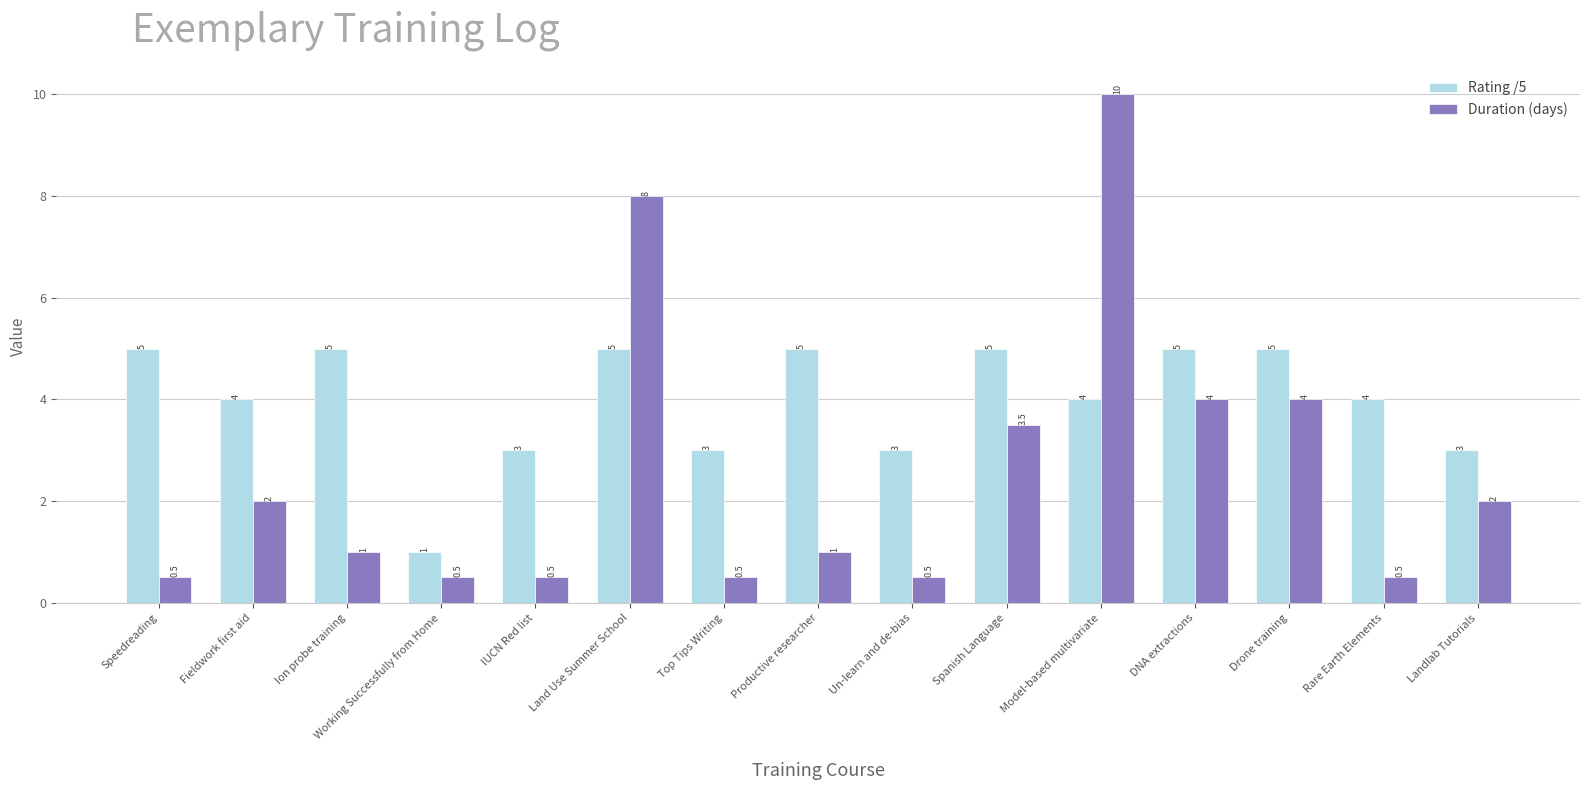

Which category has the highest value in the Duration (days) series?

Model-based multivariate